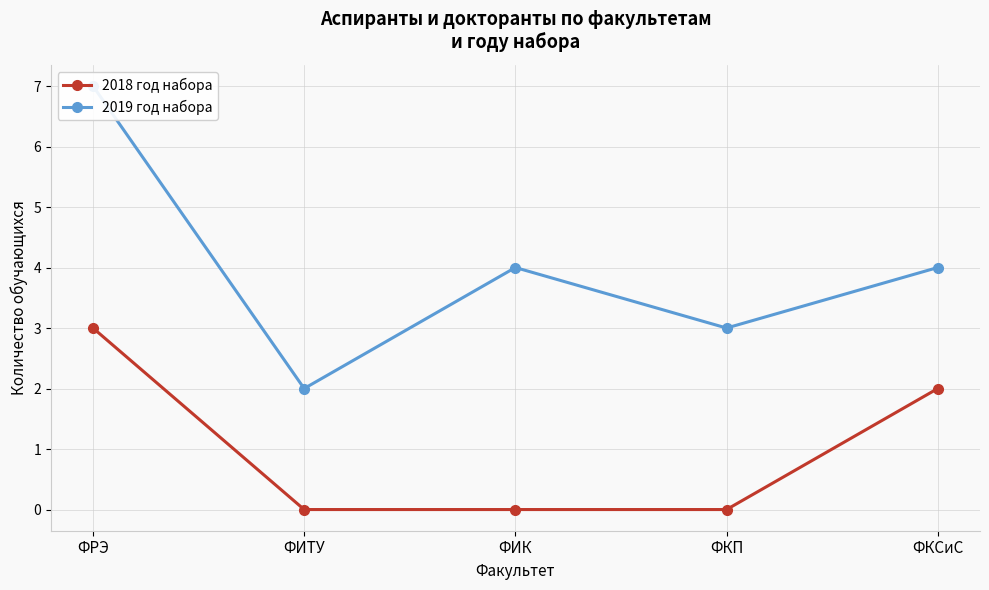

At which category is the sum across all series the highest?

ФРЭ